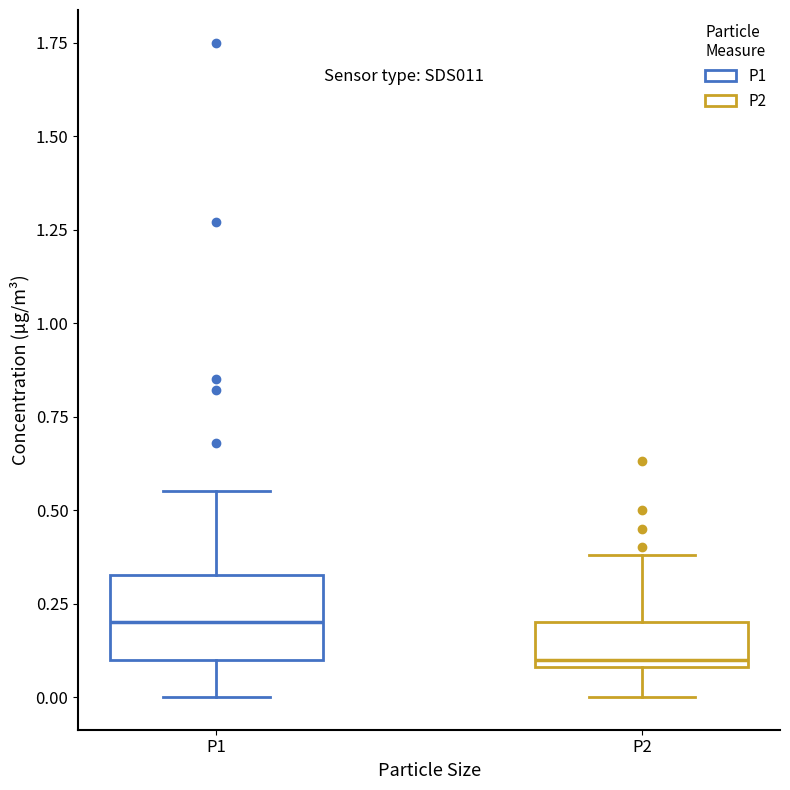

Reading left to right, read every box against the y-axis: the position of its median line, the range the box covers, and the ends of its whiskers. The values are not printed on the chart, so give them approximately, as read against the axis.

P1: median 0.20, box 0.10 to 0.35, whiskers 0.00 to 0.55
P2: median 0.10 (just above the box's lower edge), box 0.10 to 0.20, whiskers 0.00 to 0.40